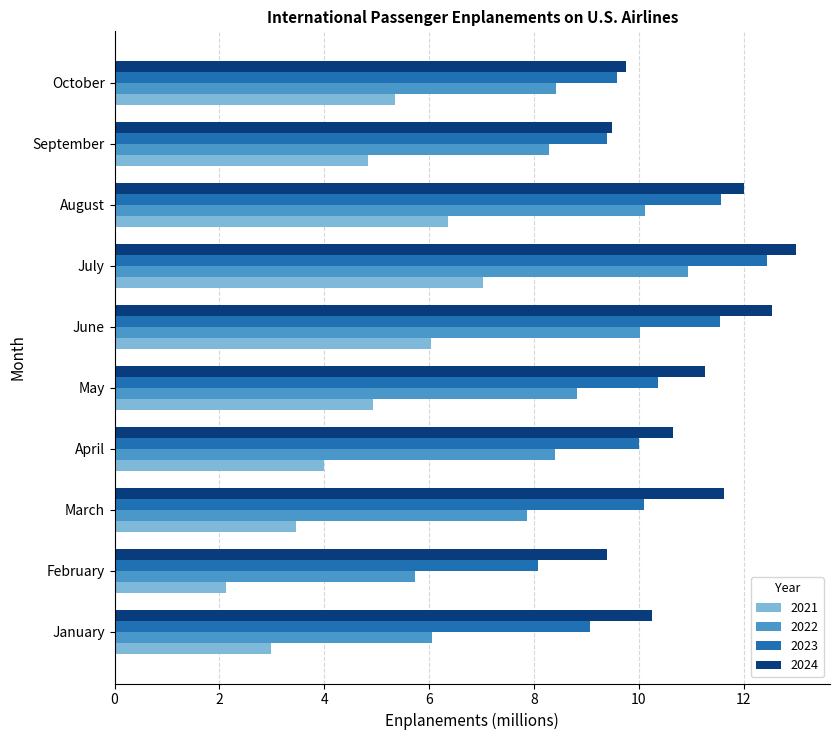

Rank the series by their maximum value, from lowest to highest.

2021, 2022, 2023, 2024